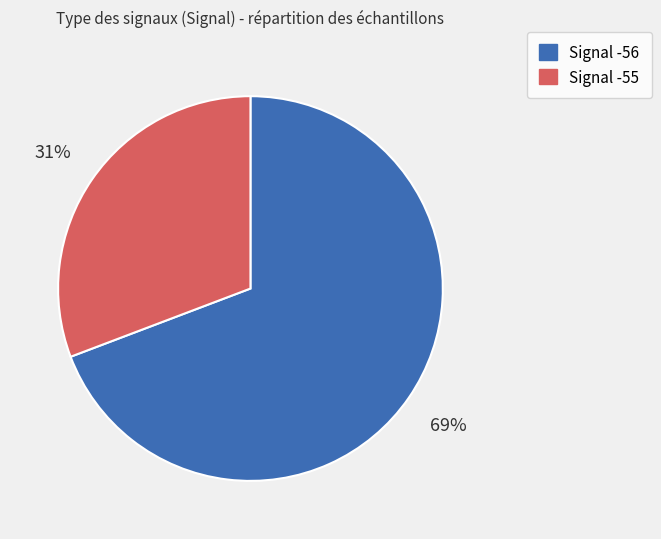

To the nearest percent, what is the difference between the largest and smallest slice percentages?

38%